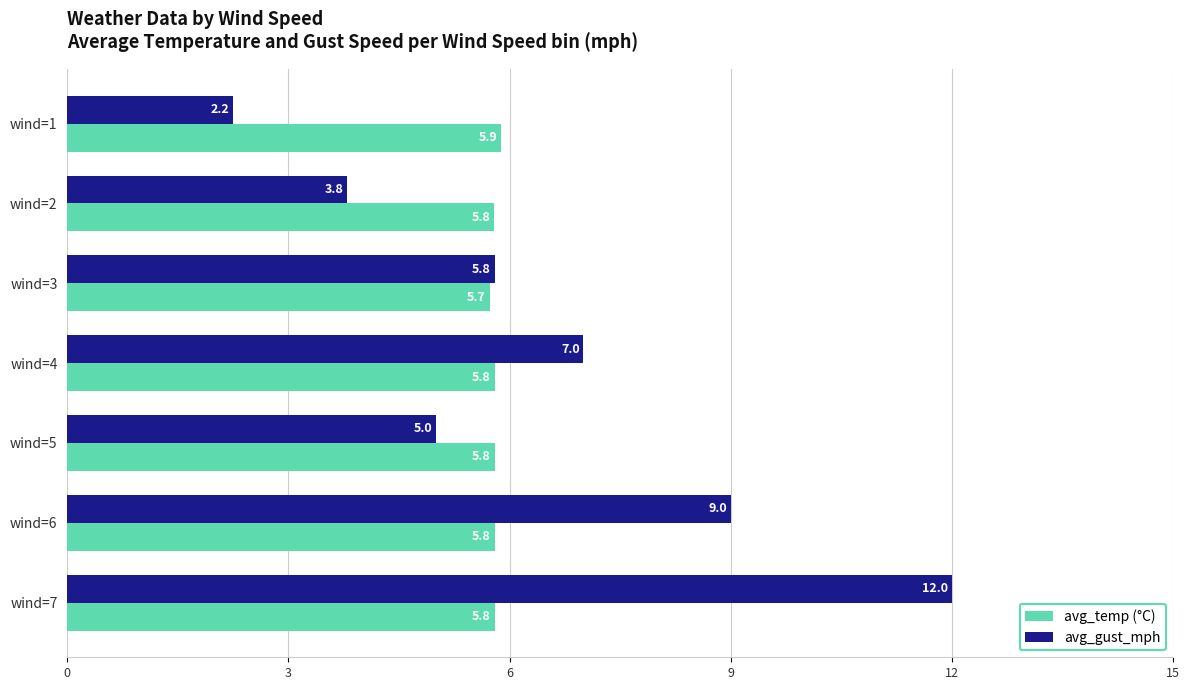

At which category does the chart reach its minimum across all series?

wind=1